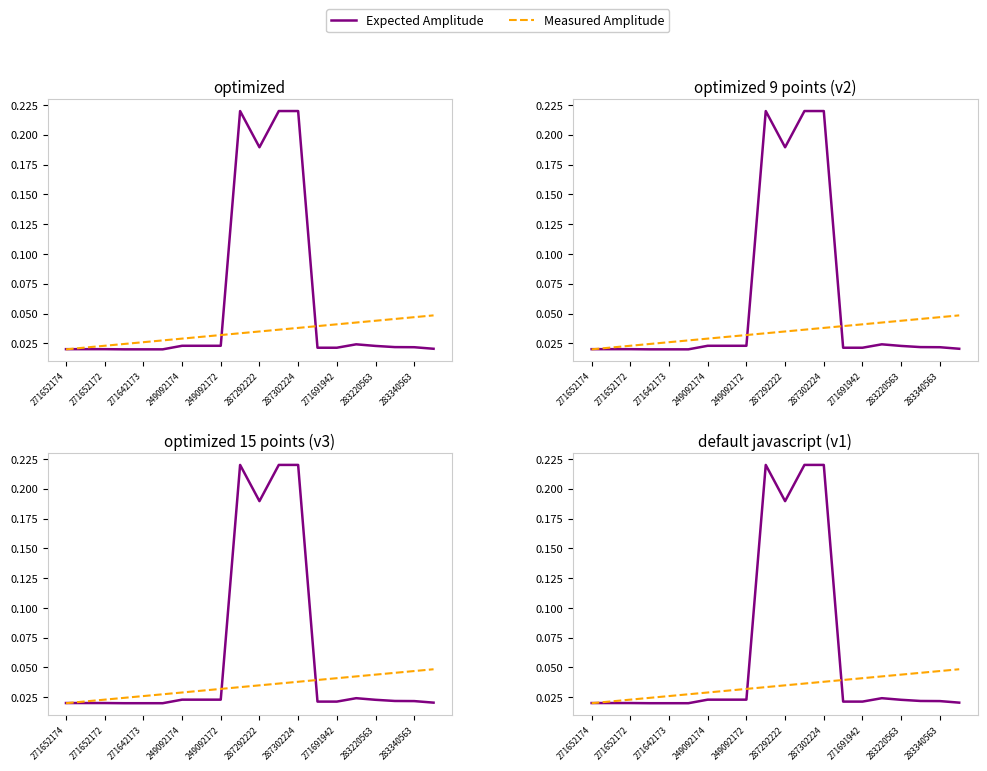

List the series in order of their overall mean, lowest first.

Measured Amplitude, Expected Amplitude